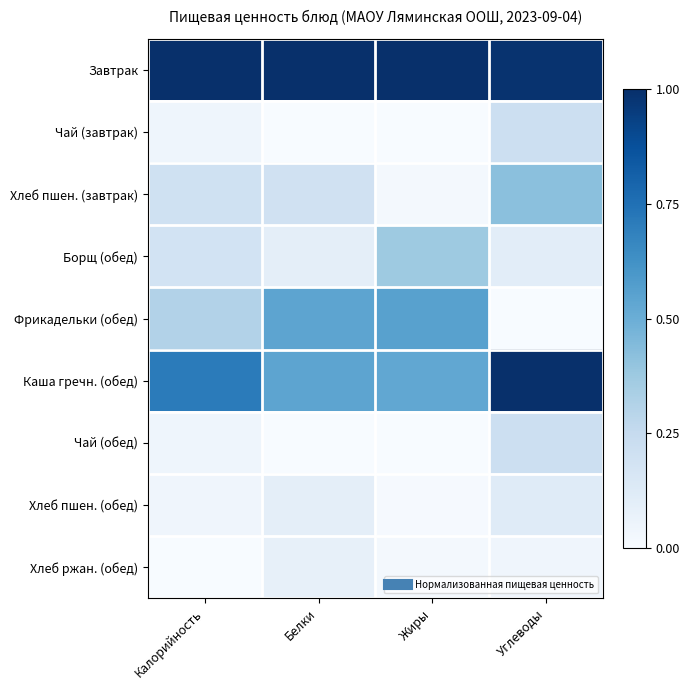

What is the spread (max minus min) of values at Жиры?

1.0